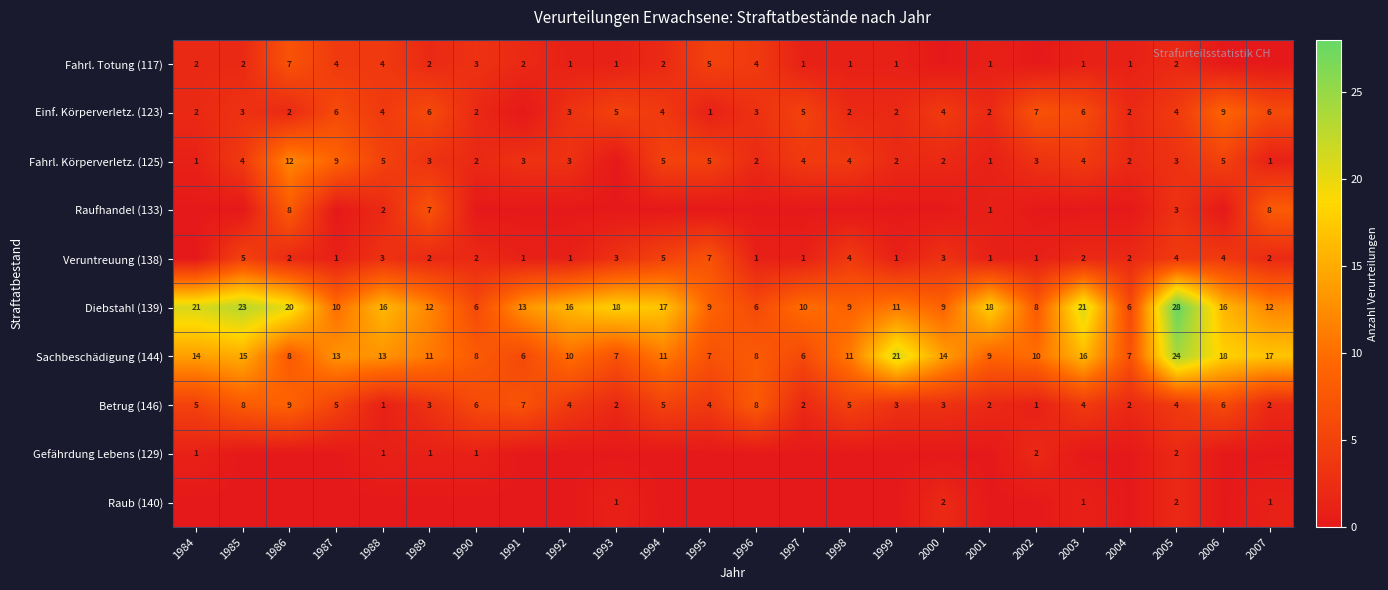

The value of Gefährdung Lebens (129) at 1989 is 1. True or false?

True